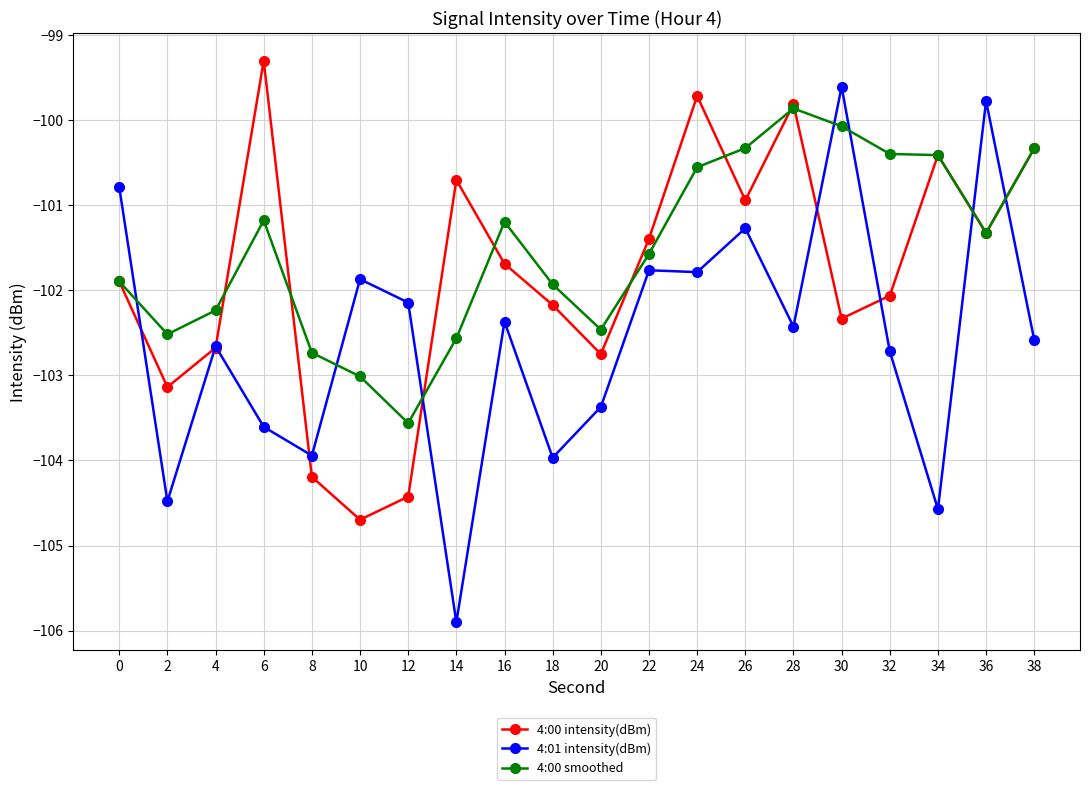

After their last crossing, which series has the higher values: 4:00 smoothed or 4:01 intensity(dBm)?

4:00 smoothed